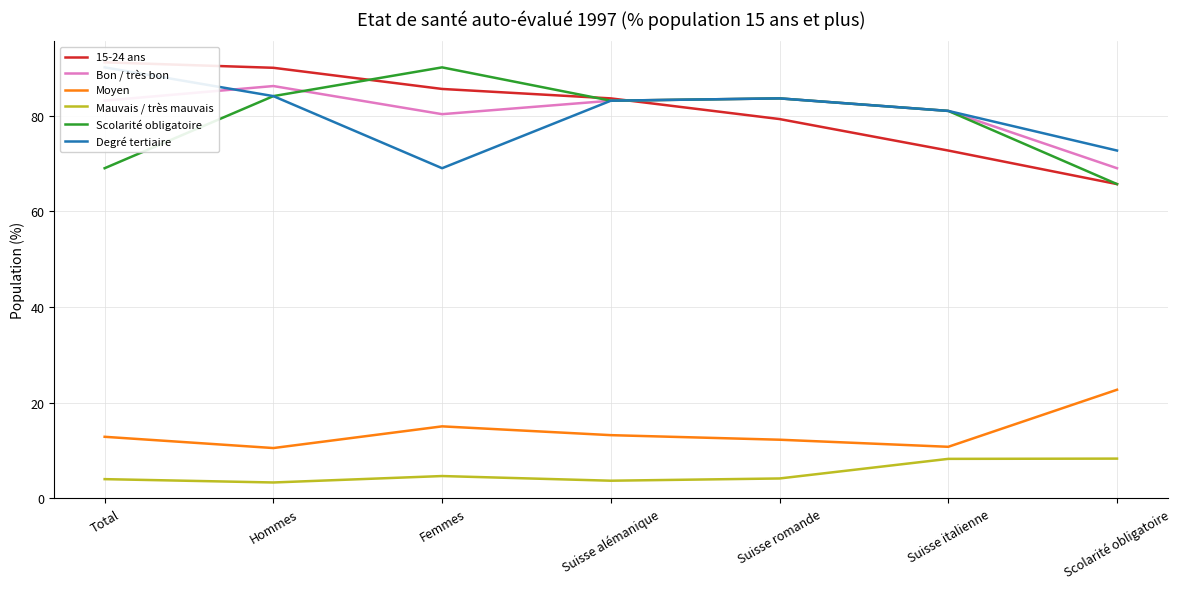

At which label is 15-24 ans closest to 78?

Suisse romande